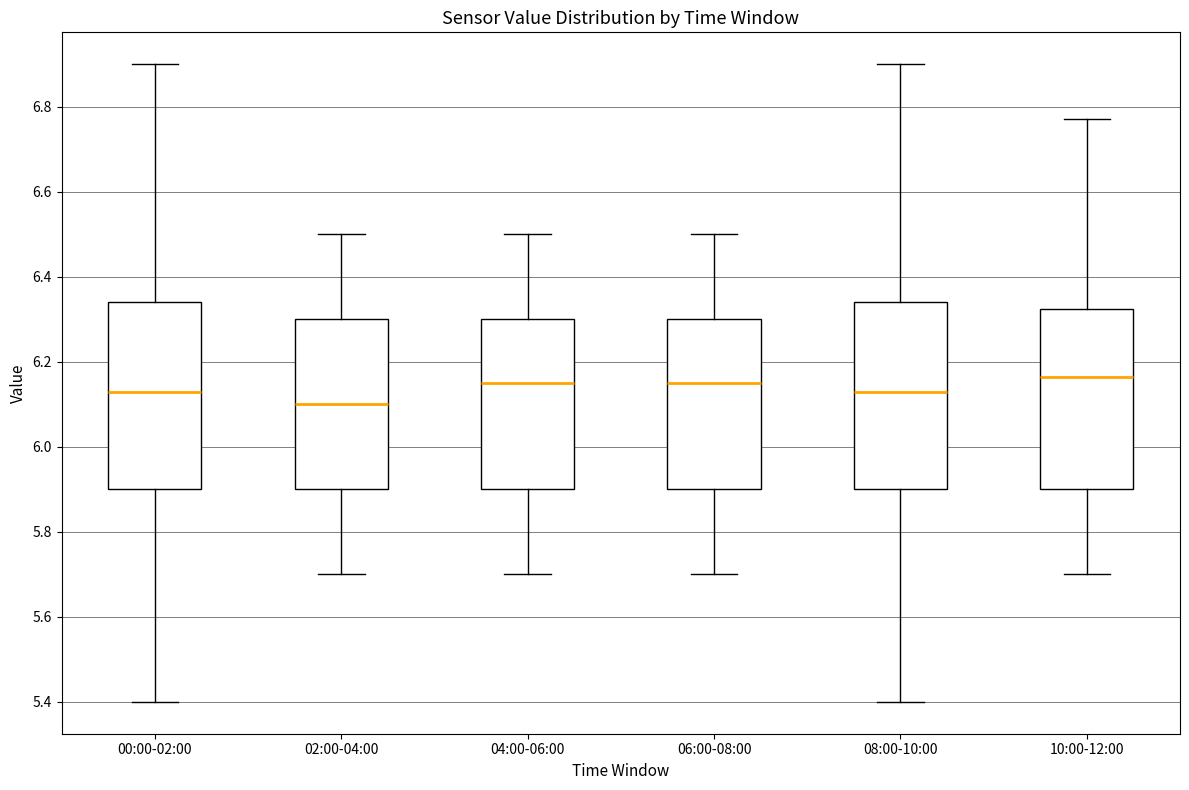

Where does the upper whisker of the box for 10:00-12:00 end on the y-axis? The values are not printed on the chart, so give them approximately, as read against the axis.

6.78